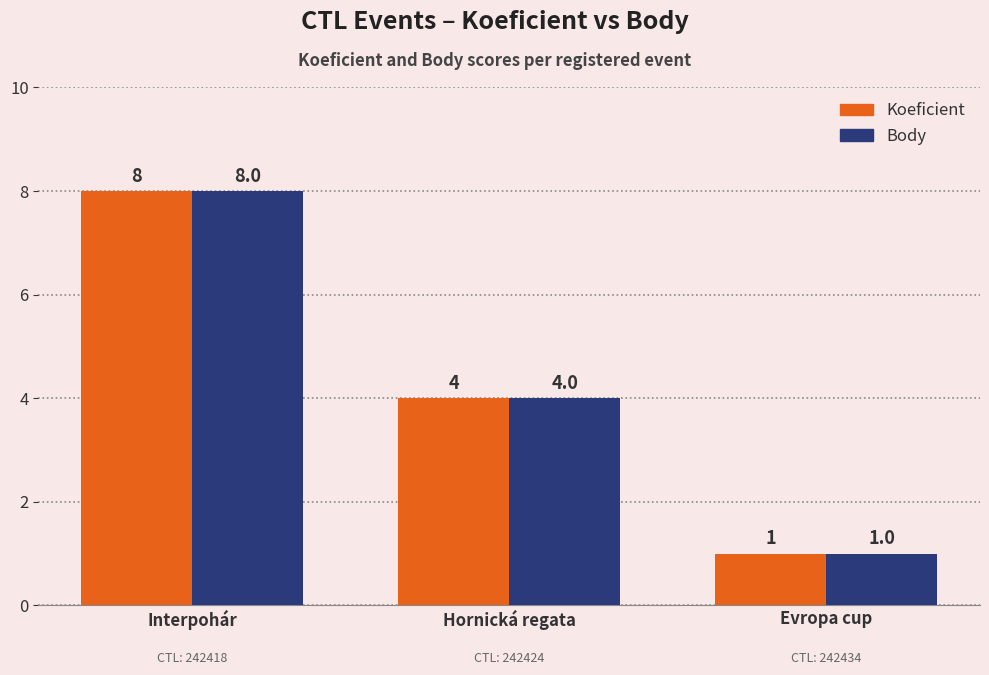

What position from the right is Evropa cup?

1